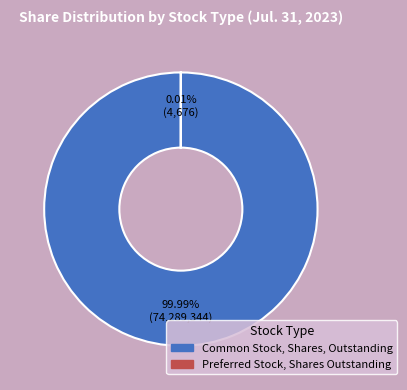

To the nearest percent, what portion does Common Stock, Shares, Outstanding represent?

100%